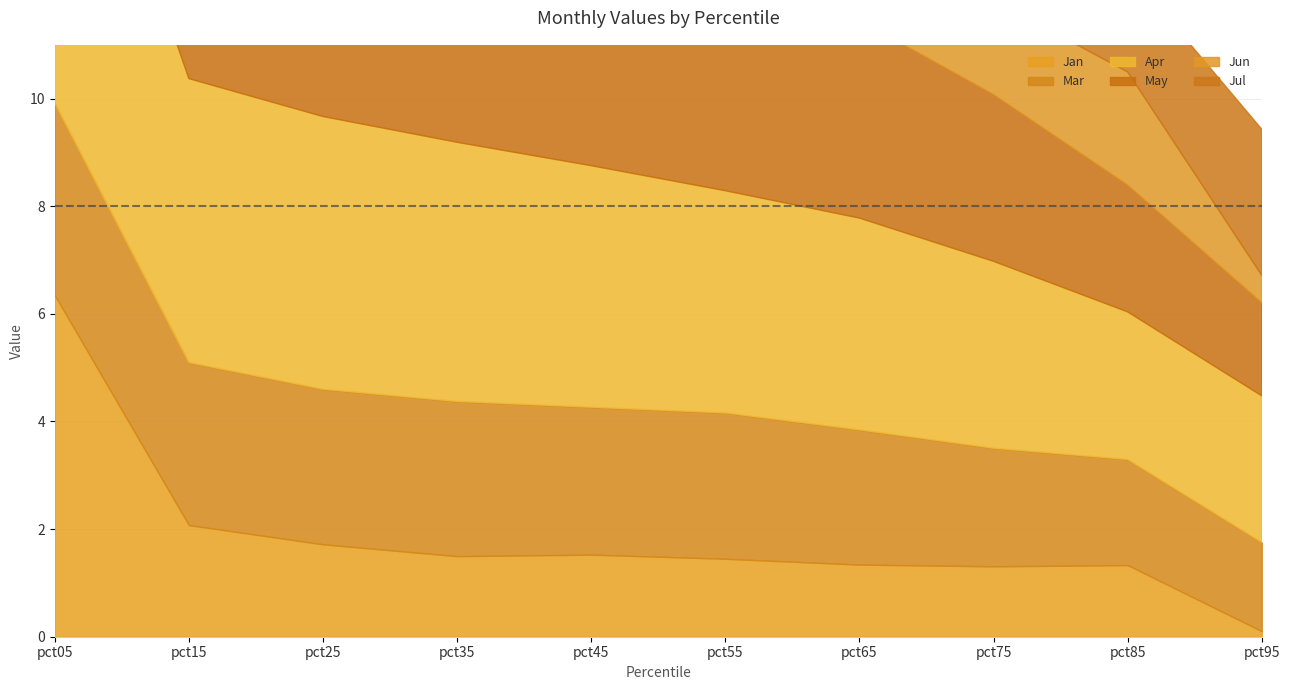

Where does the Jun series first go above 2?

pct05